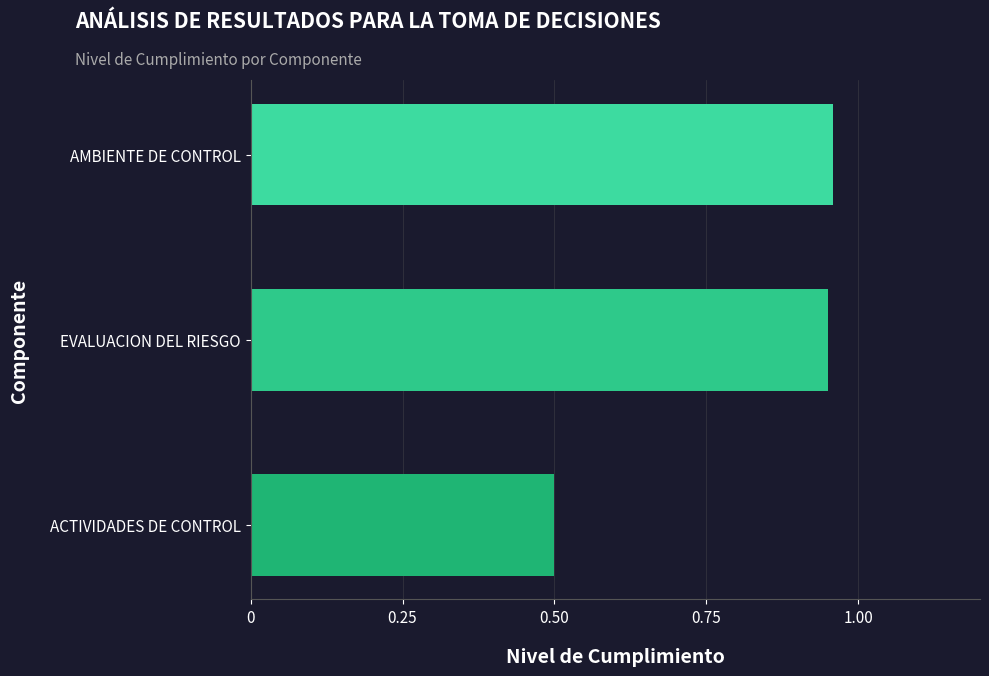

Where is the data nearest to the value 0?

ACTIVIDADES DE CONTROL